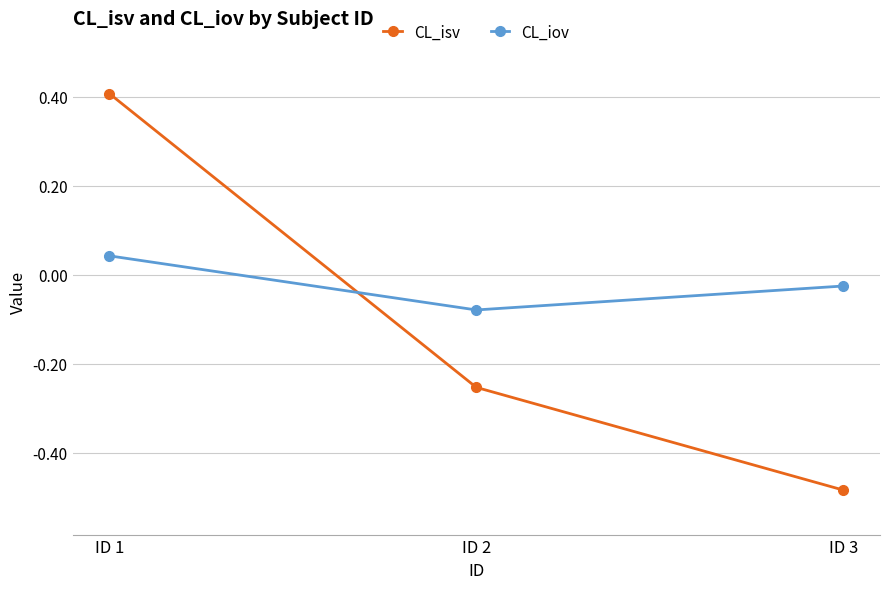

Which series has the largest total across all categories?

CL_iov